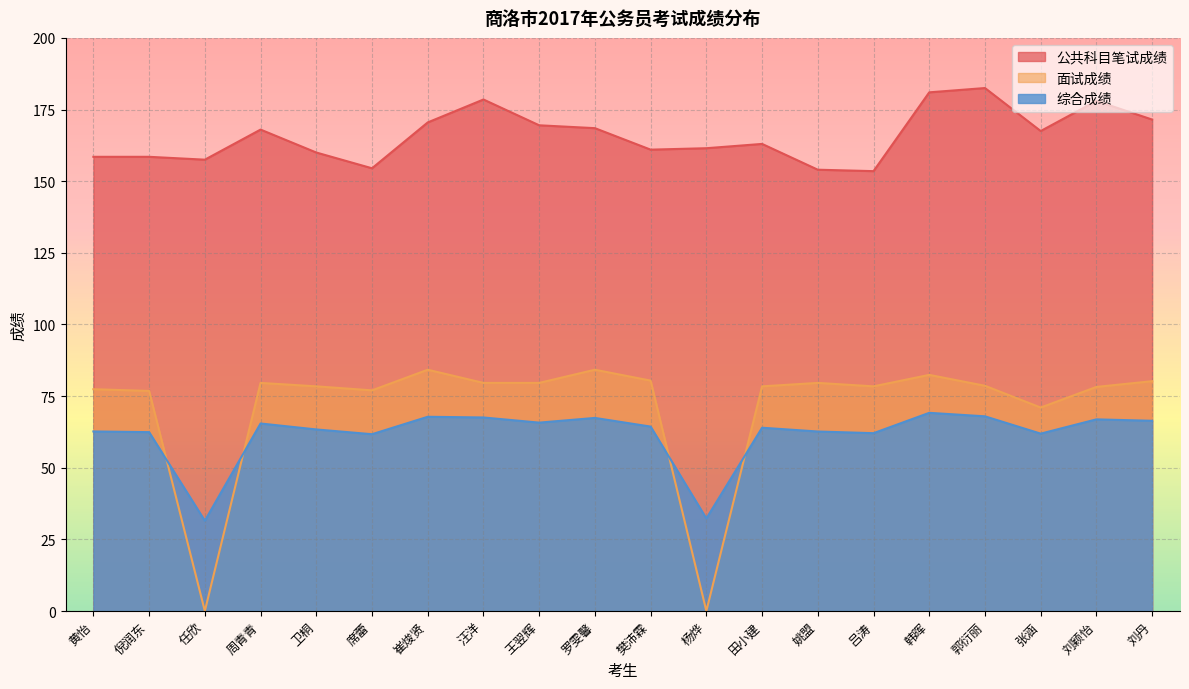

Between 卫桐 and 姚盟, which series saw the biggest shift?

公共科目笔试成绩